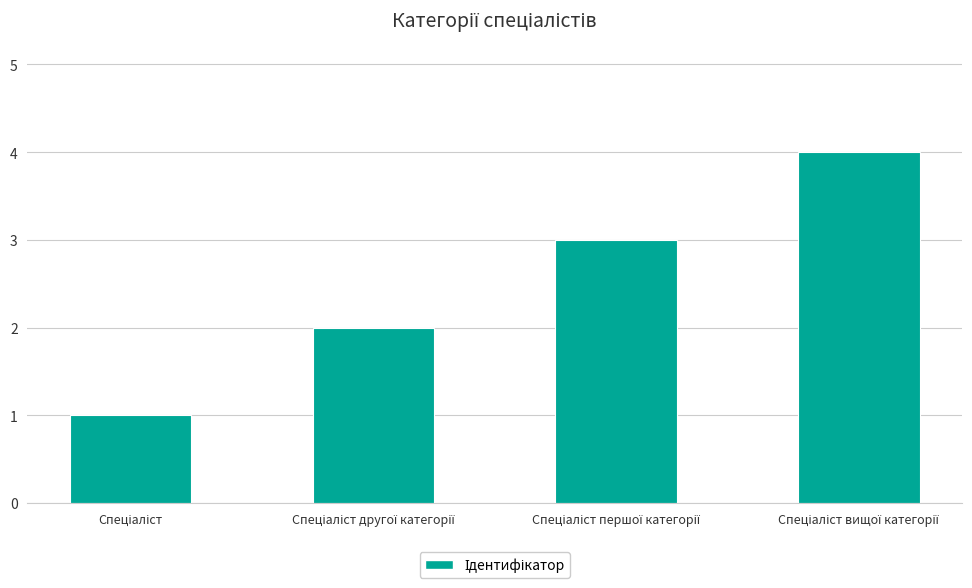

What is the sum of all values?

10